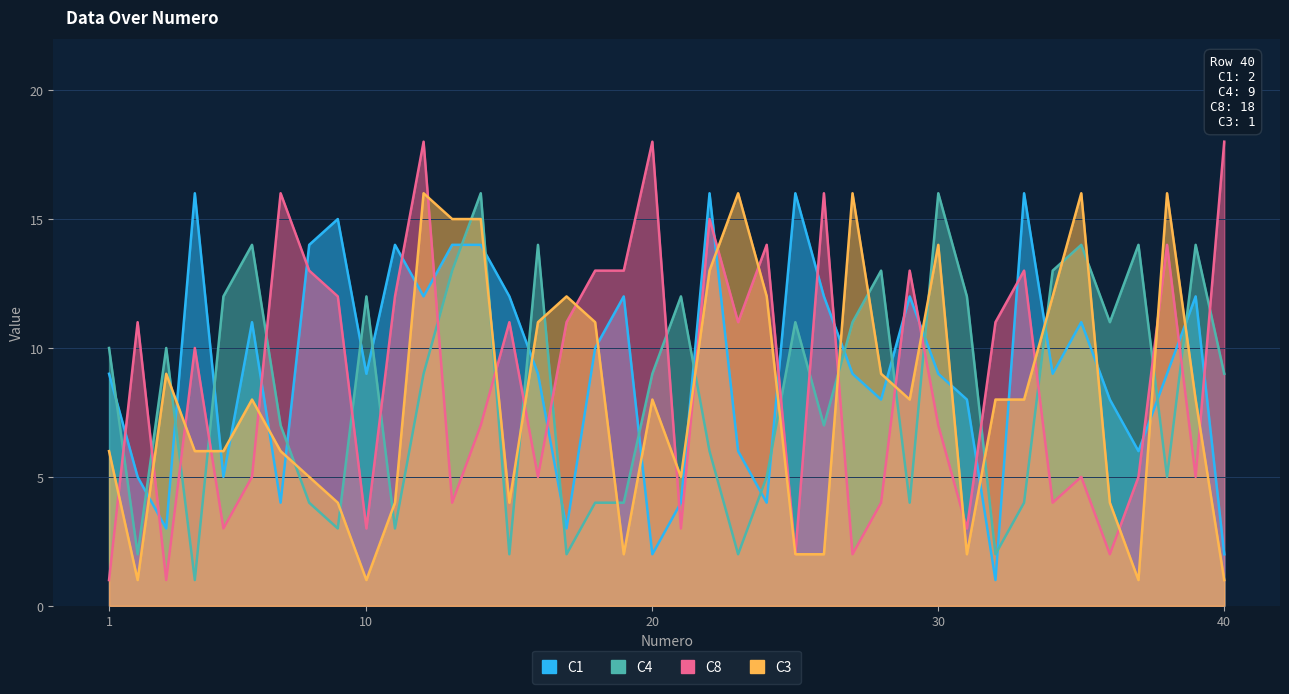

At 32, list the series in order from smallest to largest.

C1, C4, C3, C8